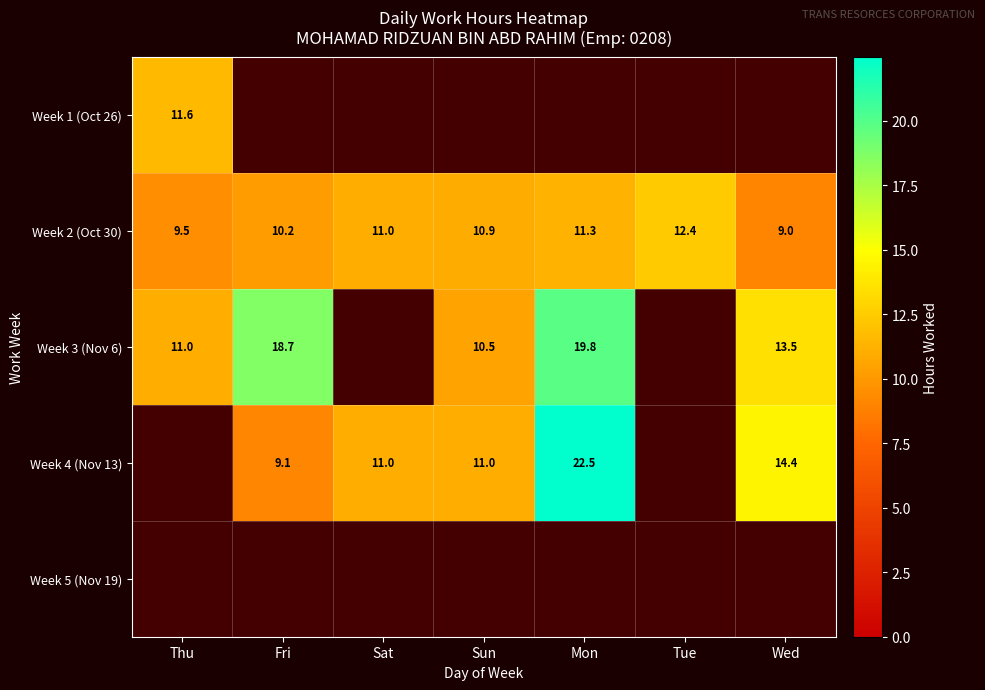

At how many categories does at least one series exceed 16?

2